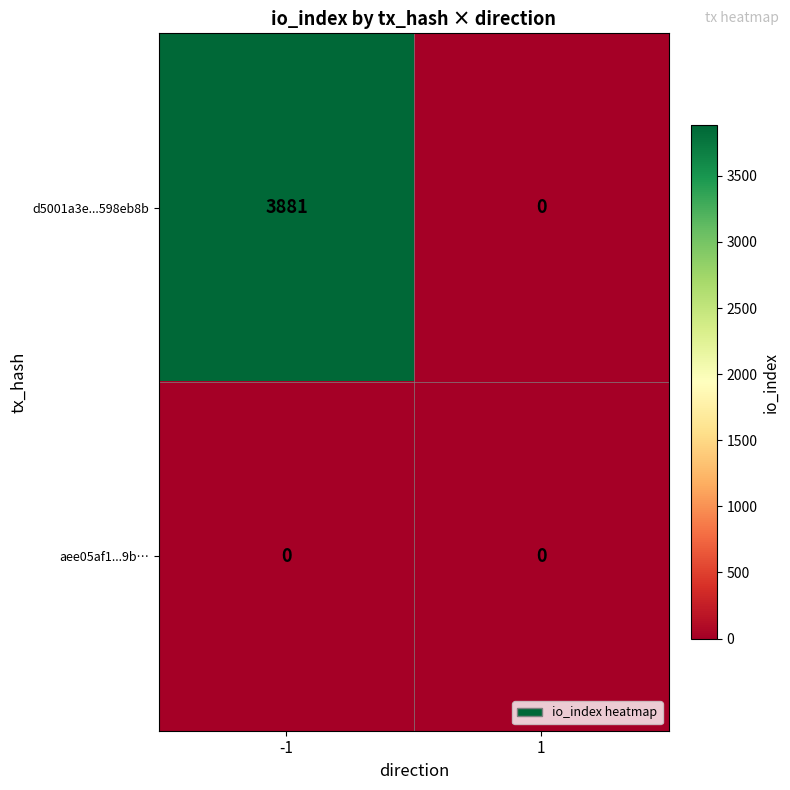

Reading left to right, extract all data points from this chart.

d5001a3e...598eb8b: -1=3881	1=0
aee05af1...9b…: -1=0	1=0